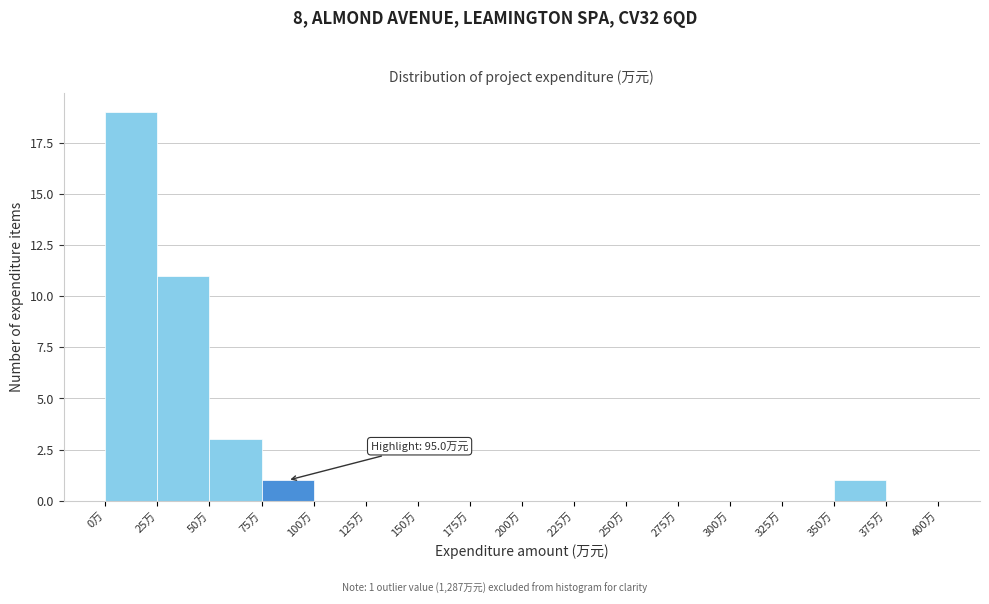

Over which range of the x-axis is the bar tallest?

0 to 25